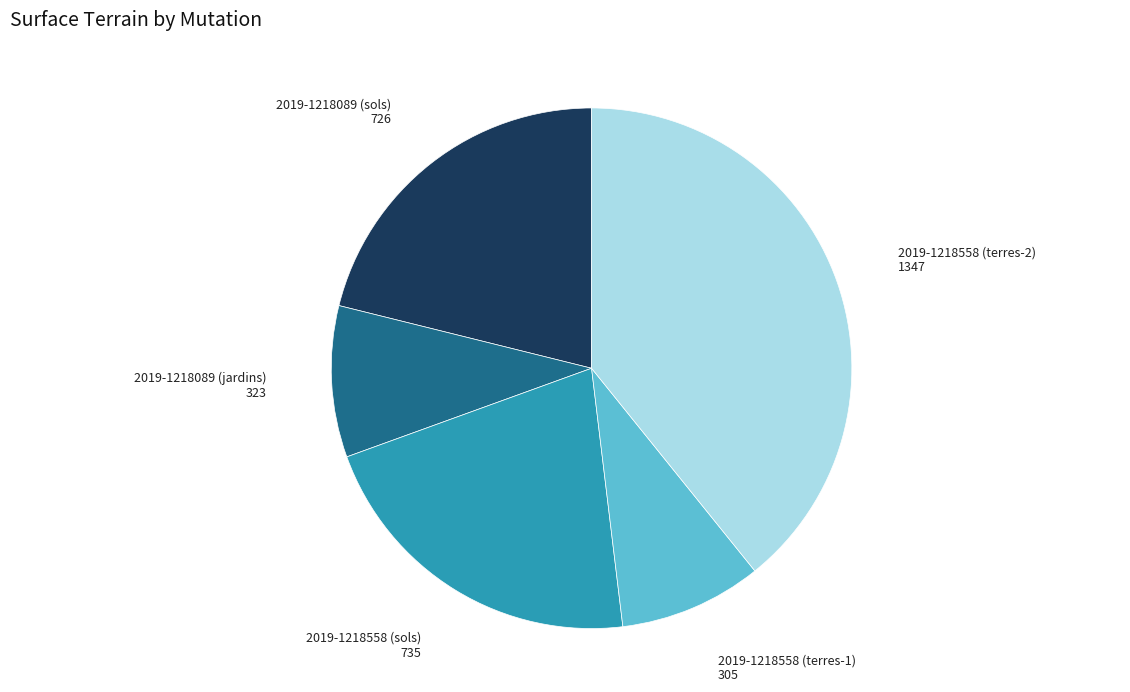

The 2019-1218558 (terres-2) slice represents 39% of the pie. True or false?

True